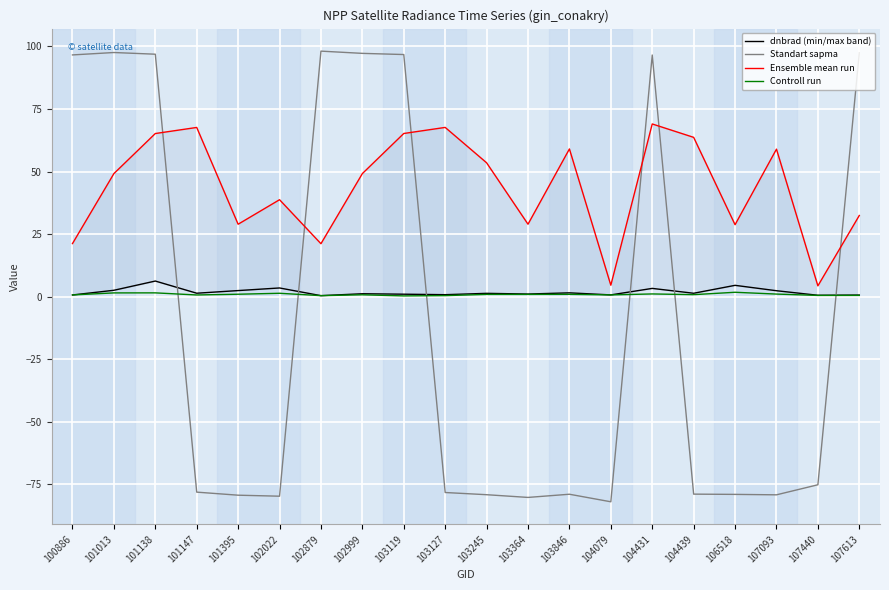

How many values in Standart sapma are above zero?

8